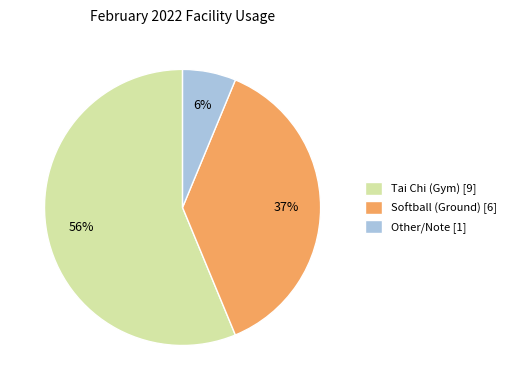

What is the ratio of the value at Softball (Ground) [6] to the value at Tai Chi (Gym) [9]?

0.7